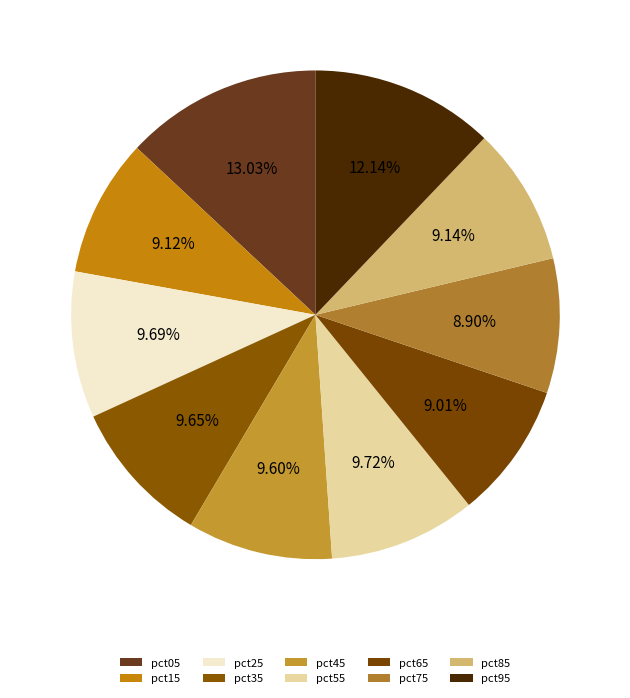

To the nearest percent, what is the average slice percentage?

10%